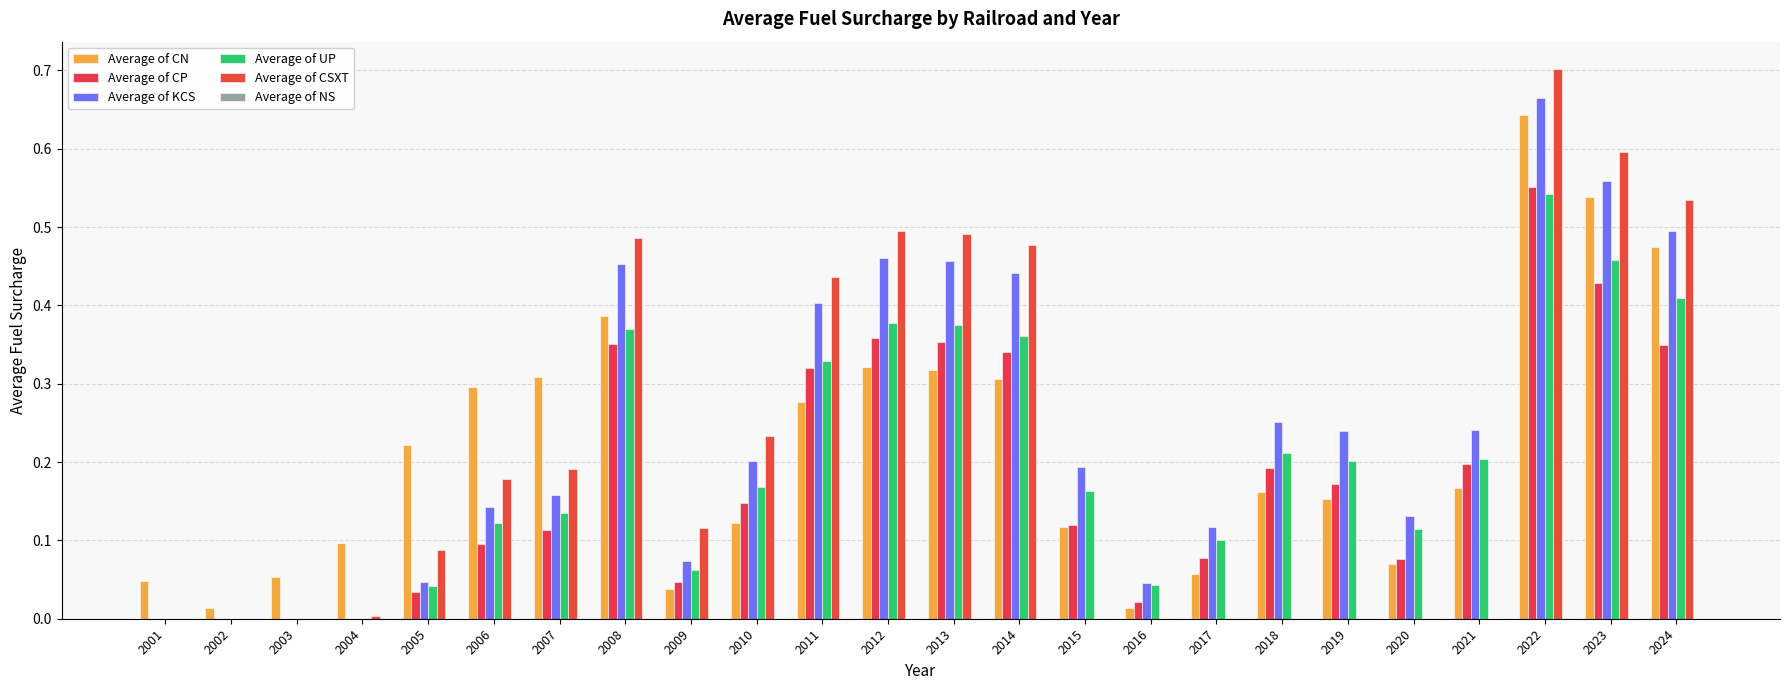

At which label is Average of KCS closest to 0?

2001